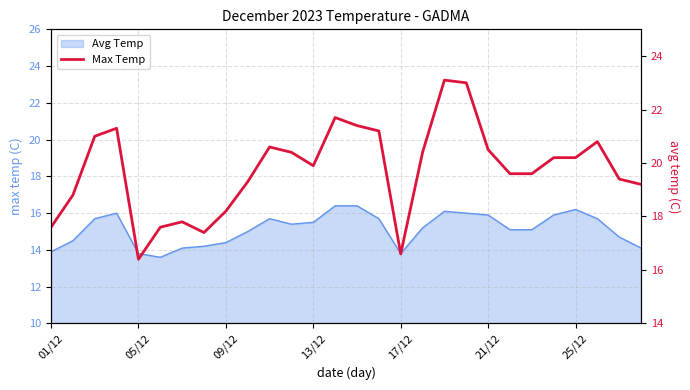

What is the maximum value shown in the chart?

23.1